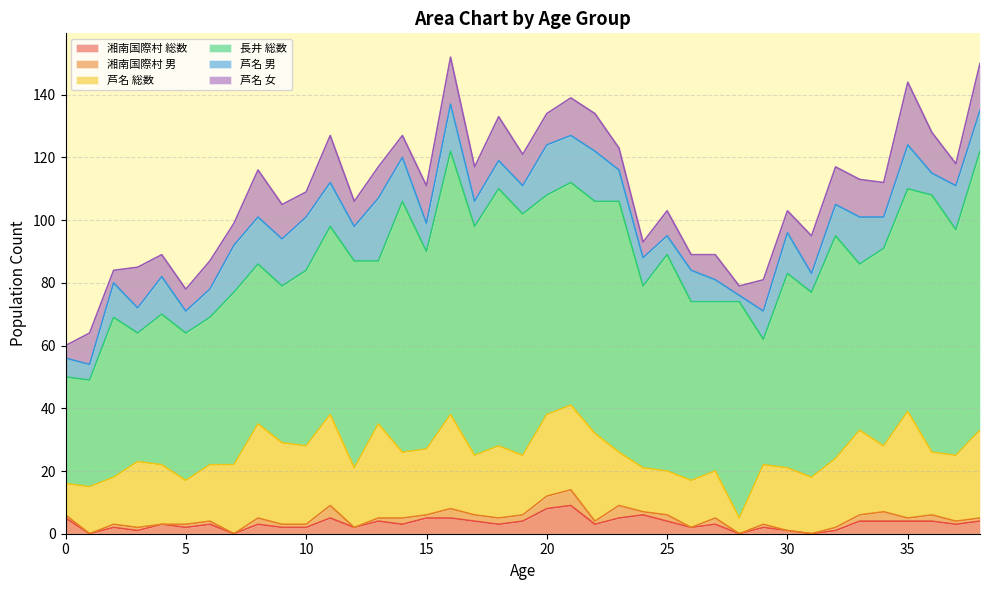

List the labels in order of 芦名 男 value, largest first.

13, 10, 20, 22, 7, 8, 9, 16, 21, 33, 11, 14, 35, 37, 30, 38, 4, 2, 12, 23, 26, 32, 34, 6, 15, 18, 19, 24, 29, 3, 17, 5, 27, 36, 0, 25, 31, 1, 28